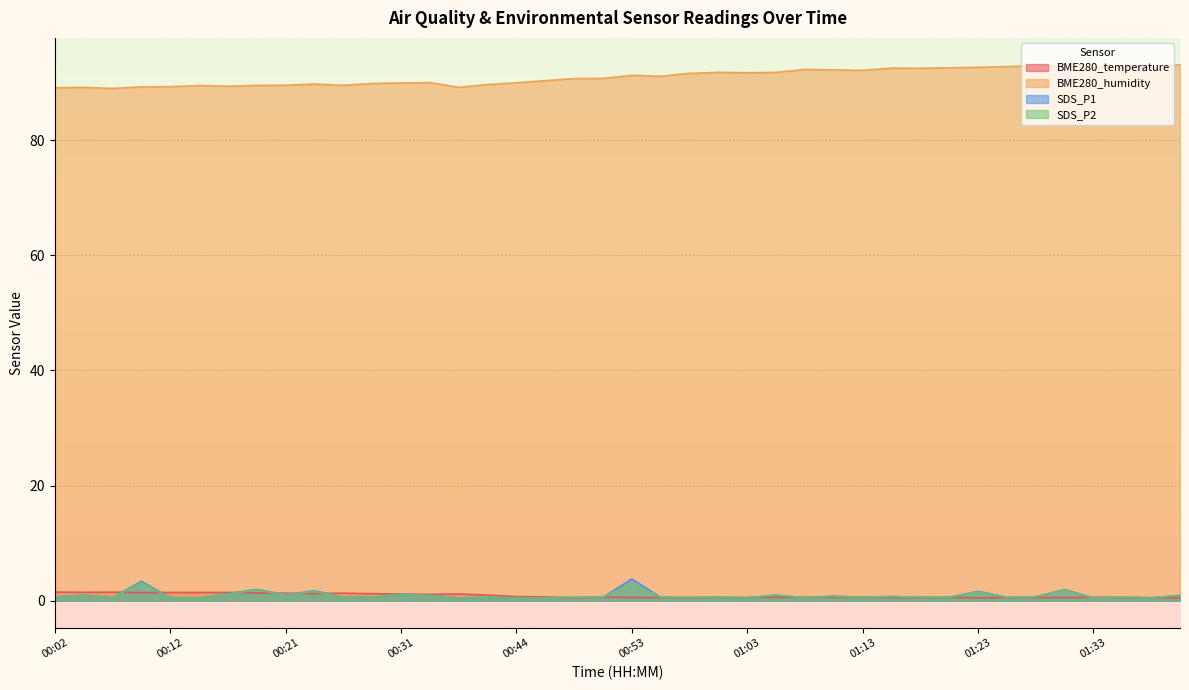

What is the difference between the SDS_P1 values at 00:07 and 01:16?

0.2